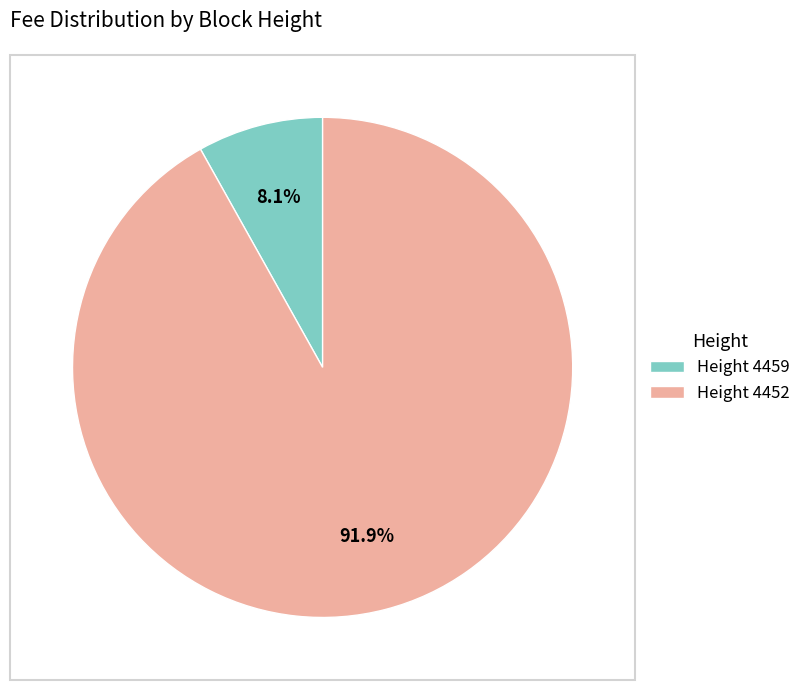

Which slice is the smallest?

Height 4459